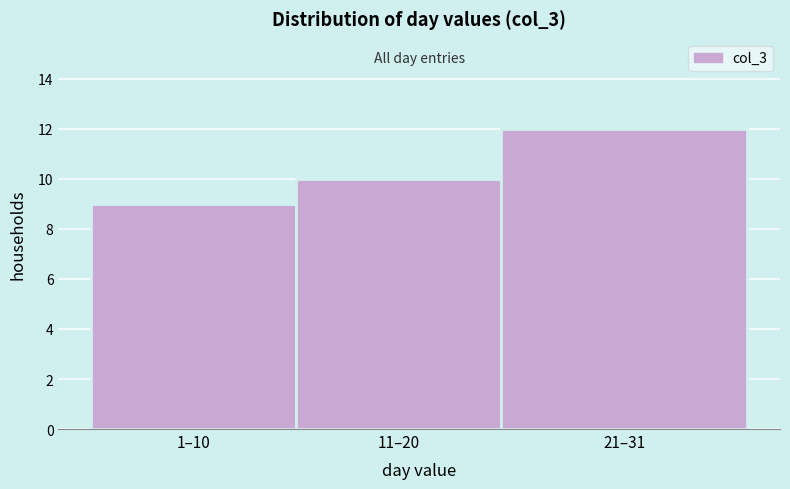

Reading right to left, what are all the values shown in this chart?

12	10	9